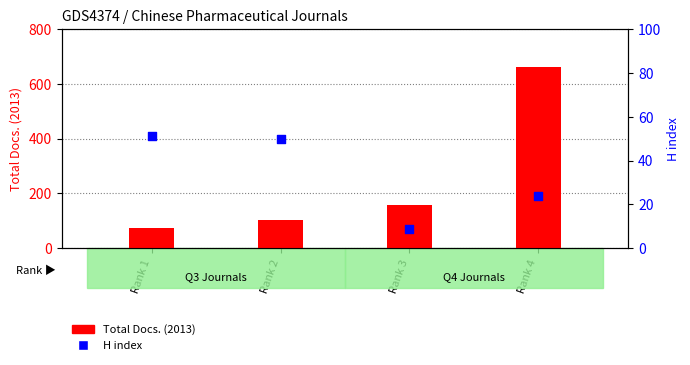

Which series has the widest spread of Y values?

Total Docs. (2013)